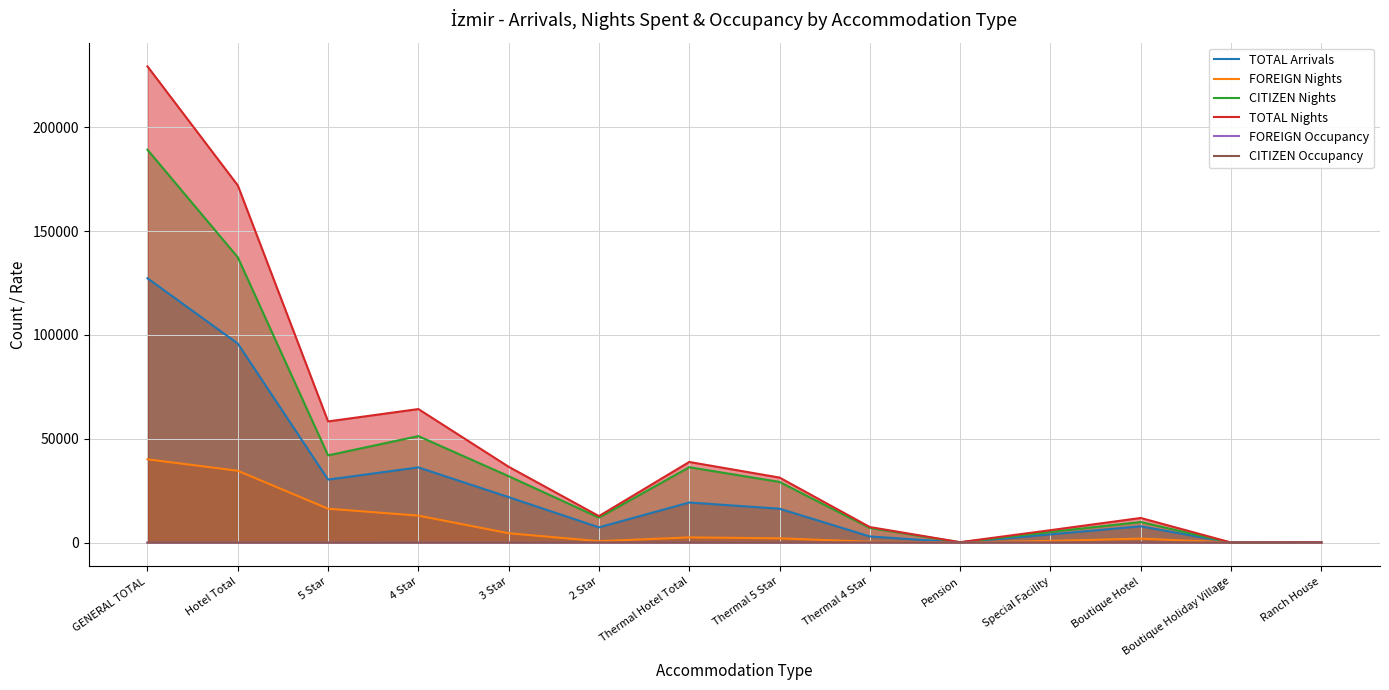

How many interior local valleys does the FOREIGN Nights series have?

2